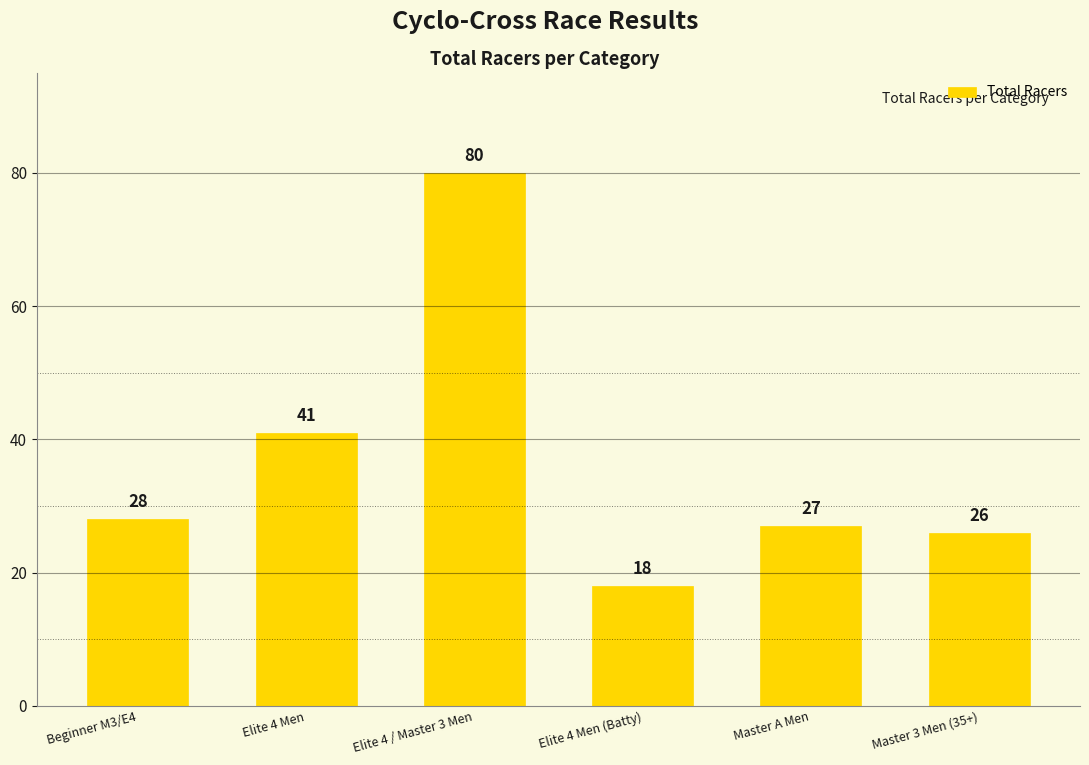

What is the value of the 2nd bar from the left?

41